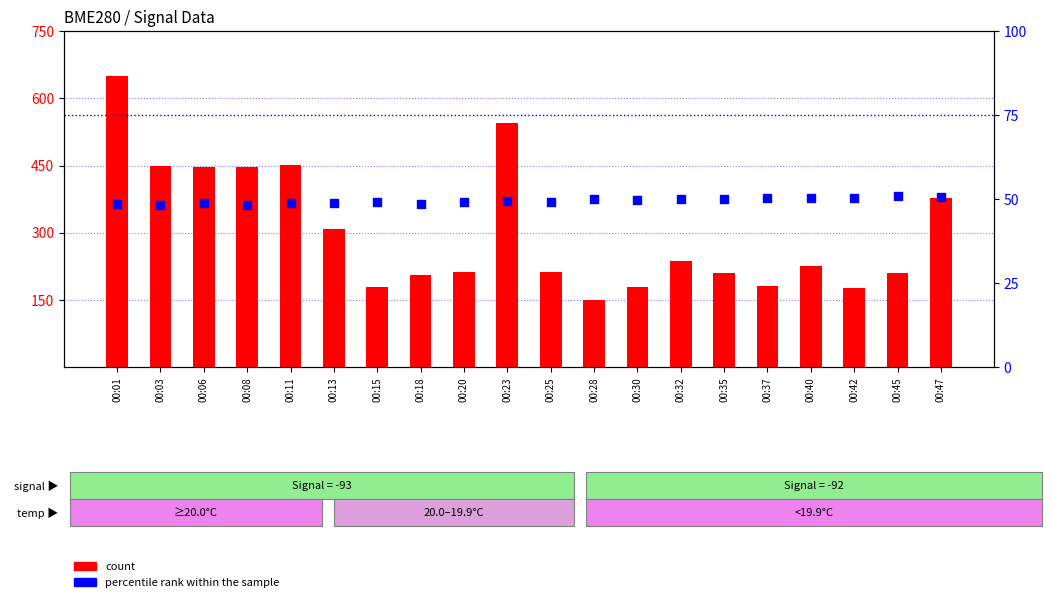

Which series has the widest spread of Y values?

count